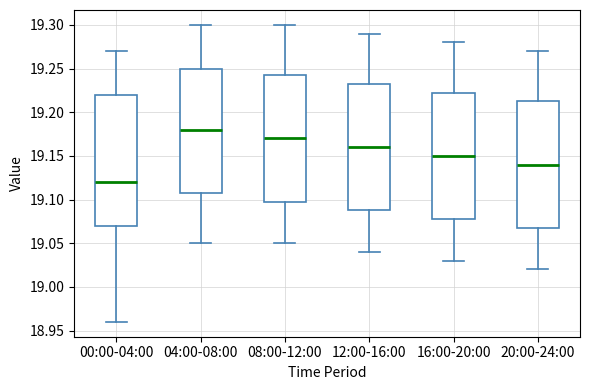

Where is the lower edge of the box for 04:00-08:00 on the y-axis? The values are not printed on the chart, so give them approximately, as read against the axis.

19.110